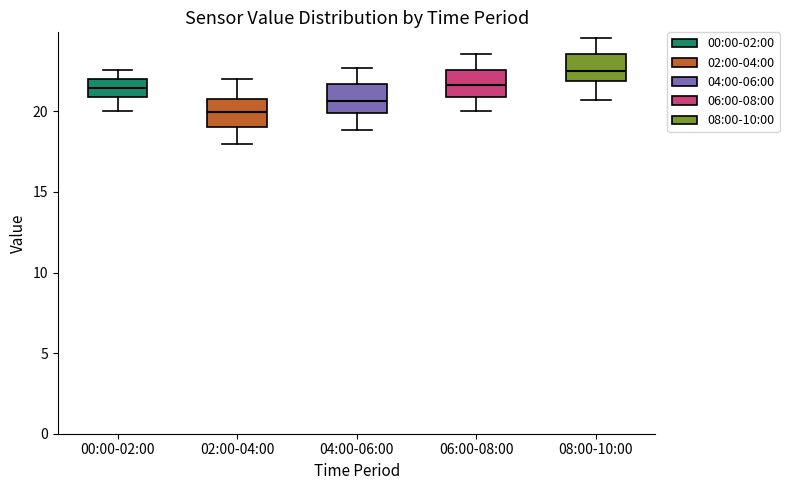

Which box's median line is the lowest?

02:00-04:00